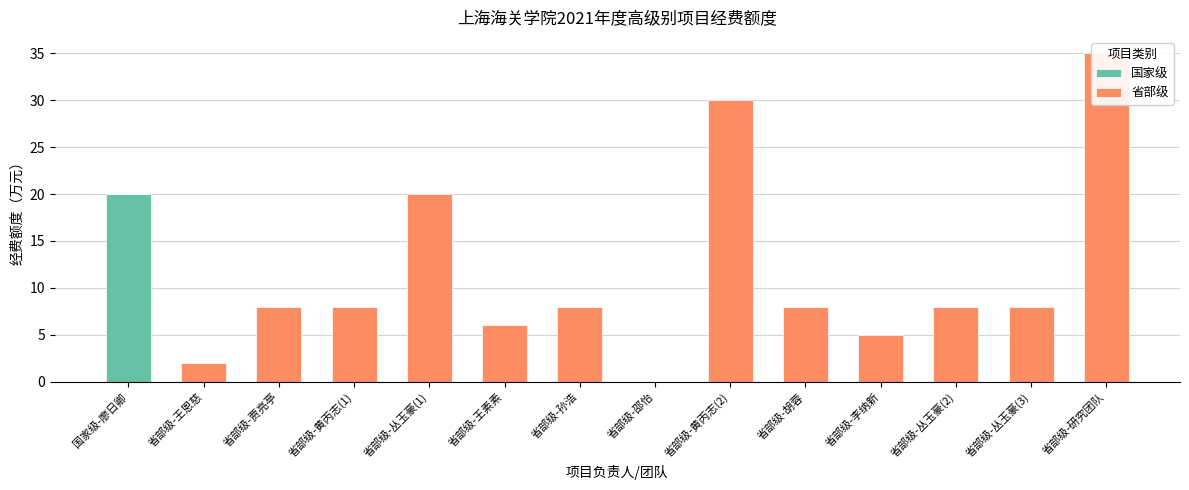

How many values in the 省部级 series are below 8?

5